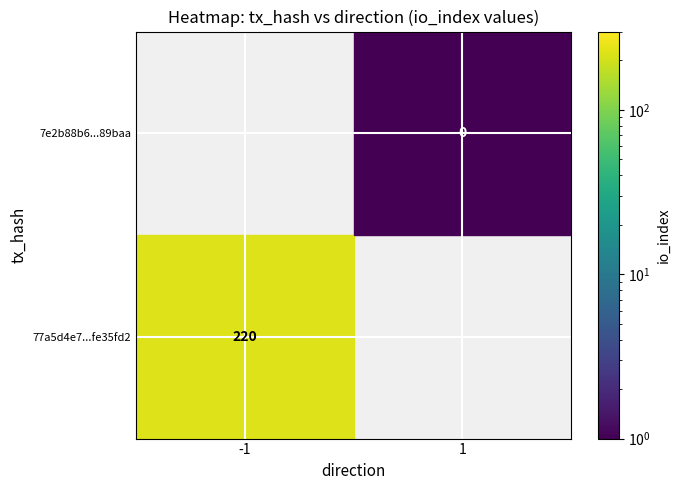

Between direction and io_index, which series saw the biggest shift?

77a5d4e75a1ee6e45382a31aa4c9eb78fe35fd2